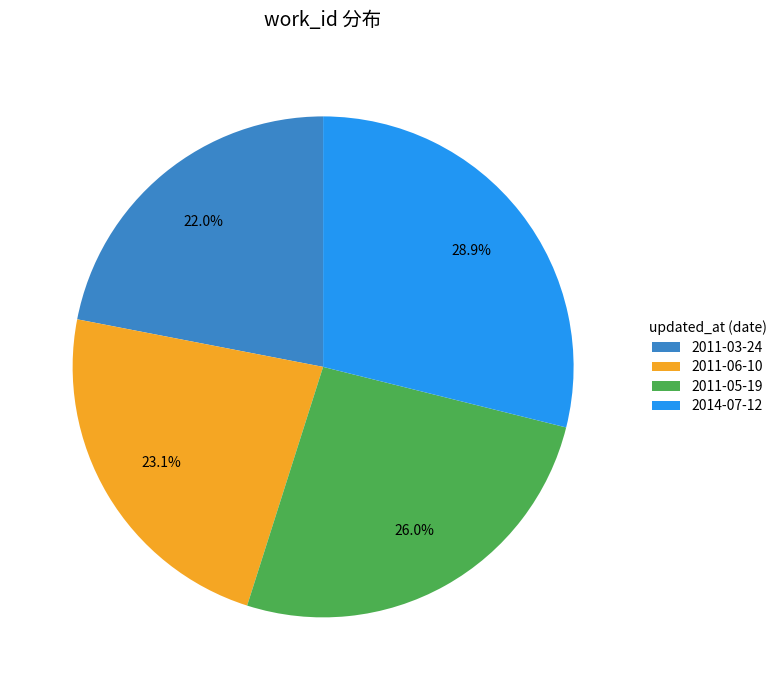

Rank the categories by value from lowest to highest.

2011-03-24, 2011-06-10, 2011-05-19, 2014-07-12